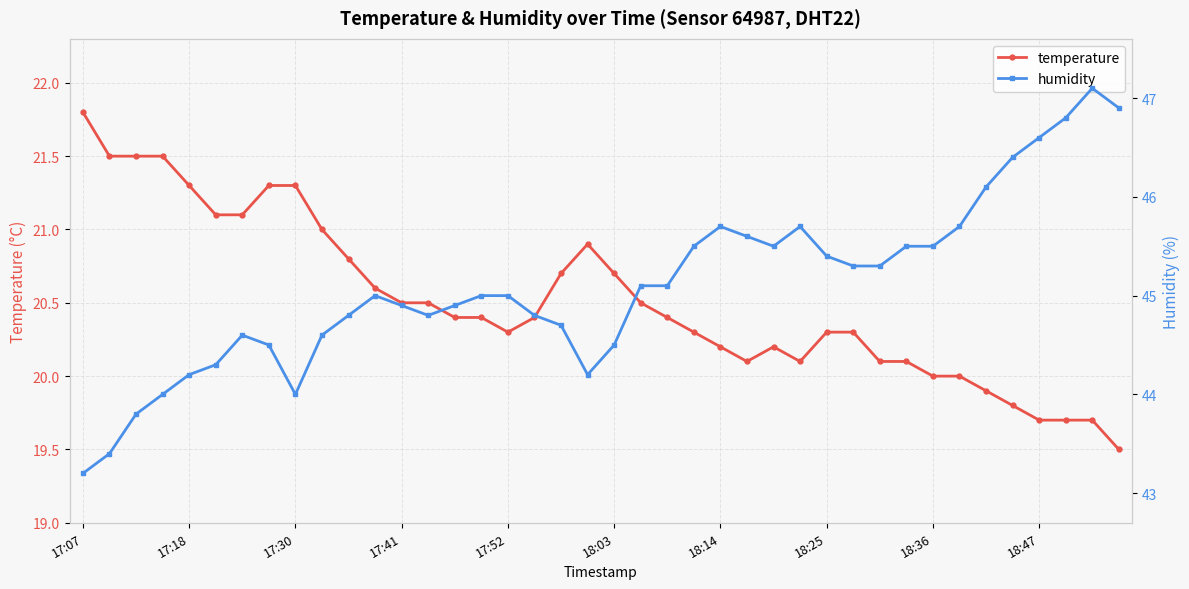

What is the sum of all humidity values?

1804.0